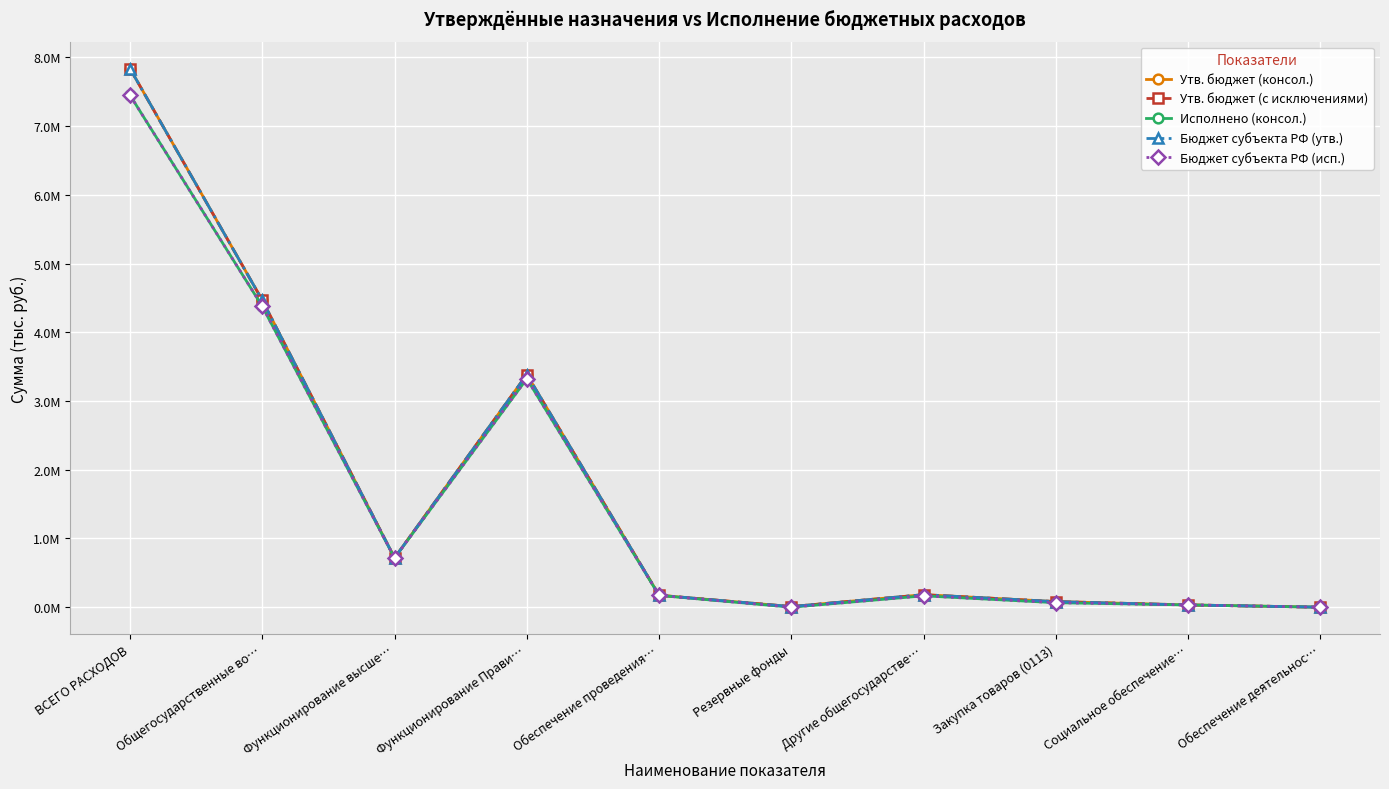

True or false: Бюджет субъекта РФ (исп.) and Утв. бюджет (консол.) intersect in this chart.

False